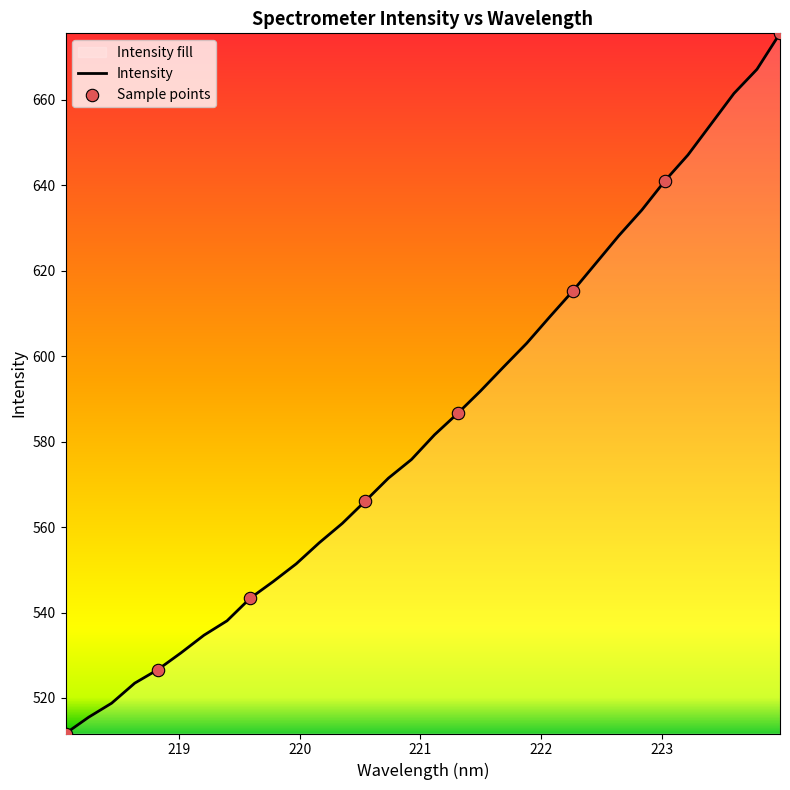

What is the greatest value displayed?

675.6